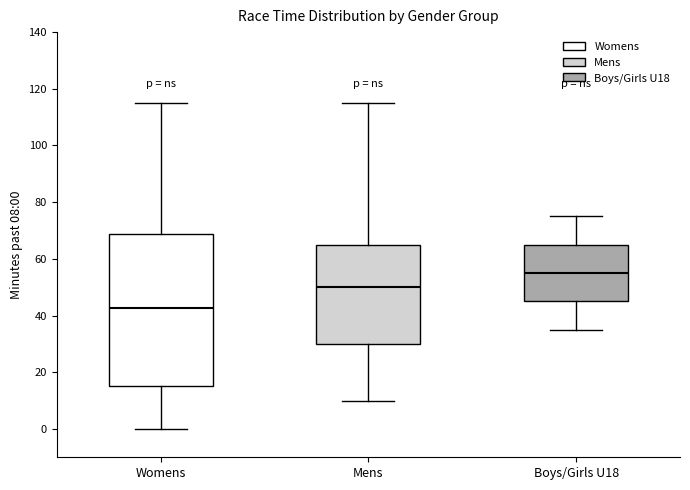

Comparing the boxes themselves (not the whiskers), which one is the tallest?

Womens